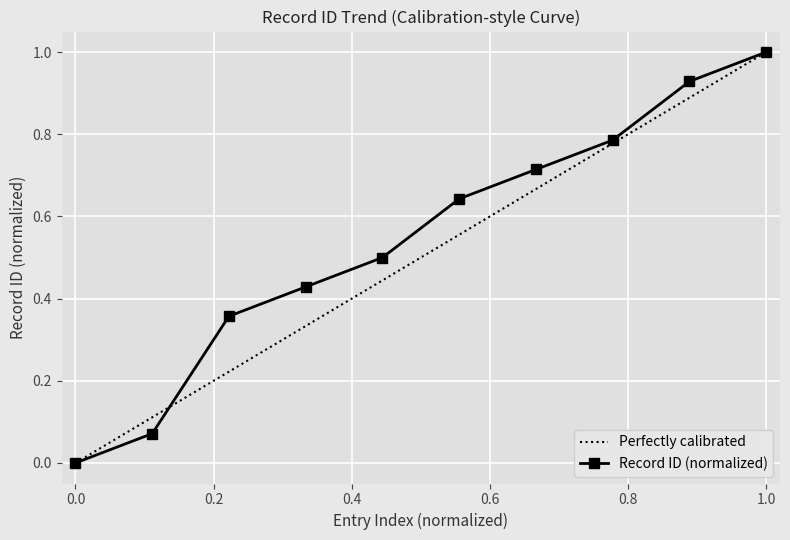

True or false: Record ID (normalized) has a value of 1.0 at 1.0.

True